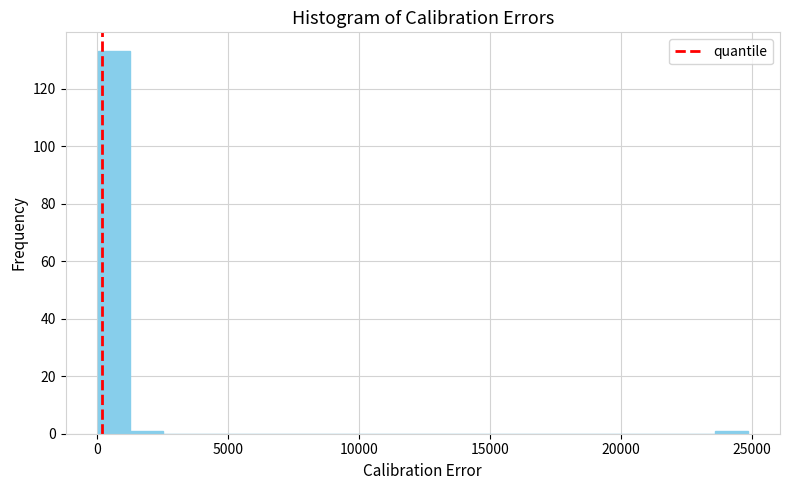

Around what value on the x-axis is the tallest bar? Give the approximate position of its centre, as read against the axis.

500